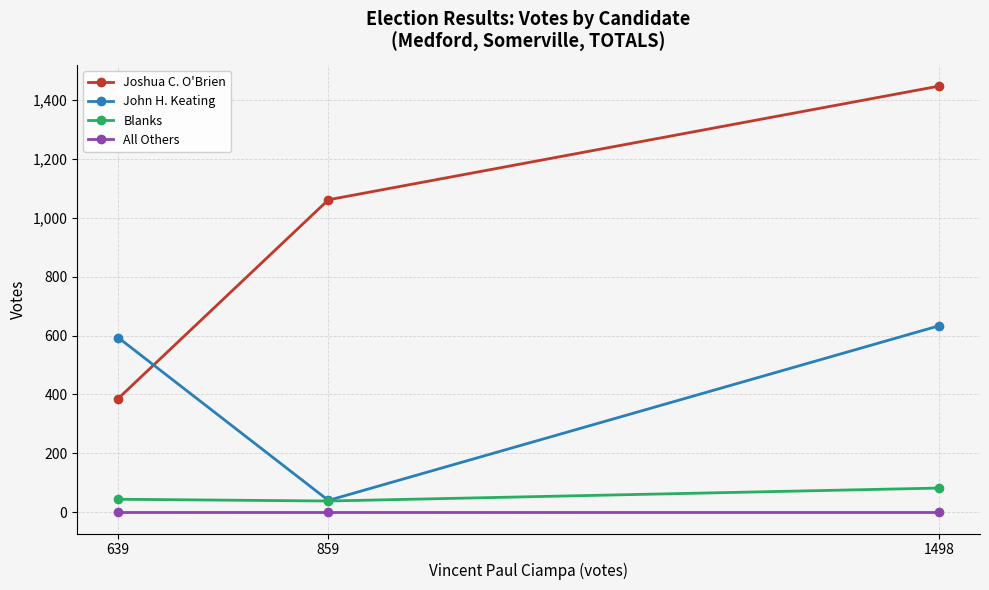

Is it true that Joshua C. O'Brien equals 1537 at 859?

False